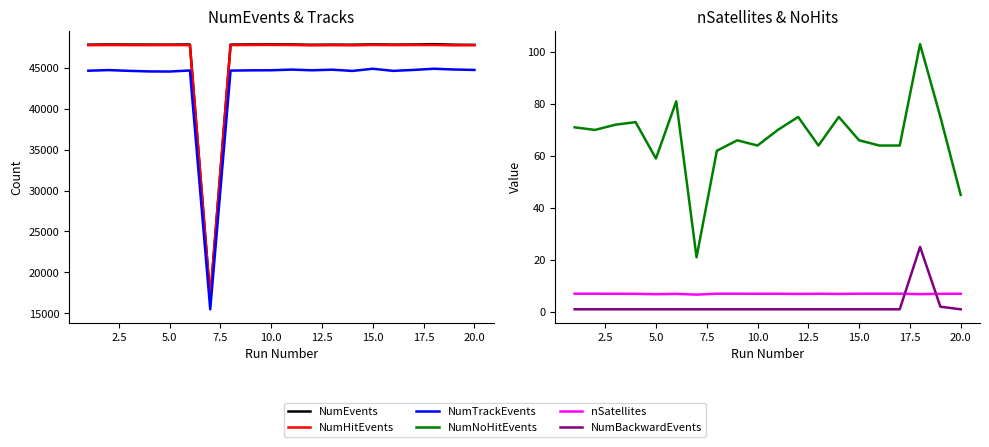

The NumHitEvents series shows 71220.7 at 12. True or false?

False